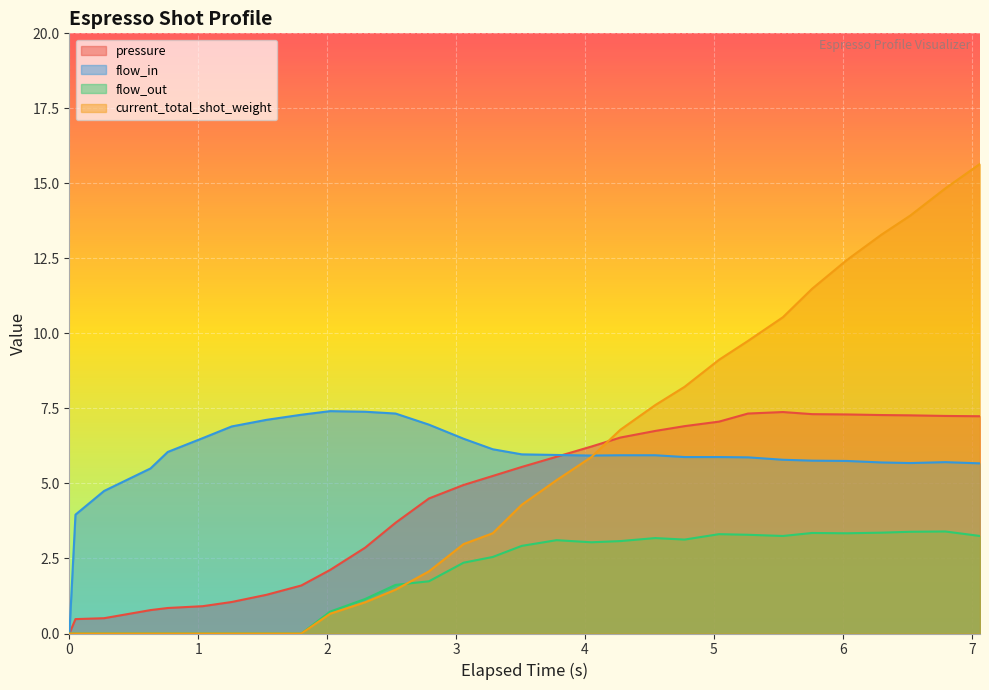

Which series has the largest range (max minus min)?

current_total_shot_weight